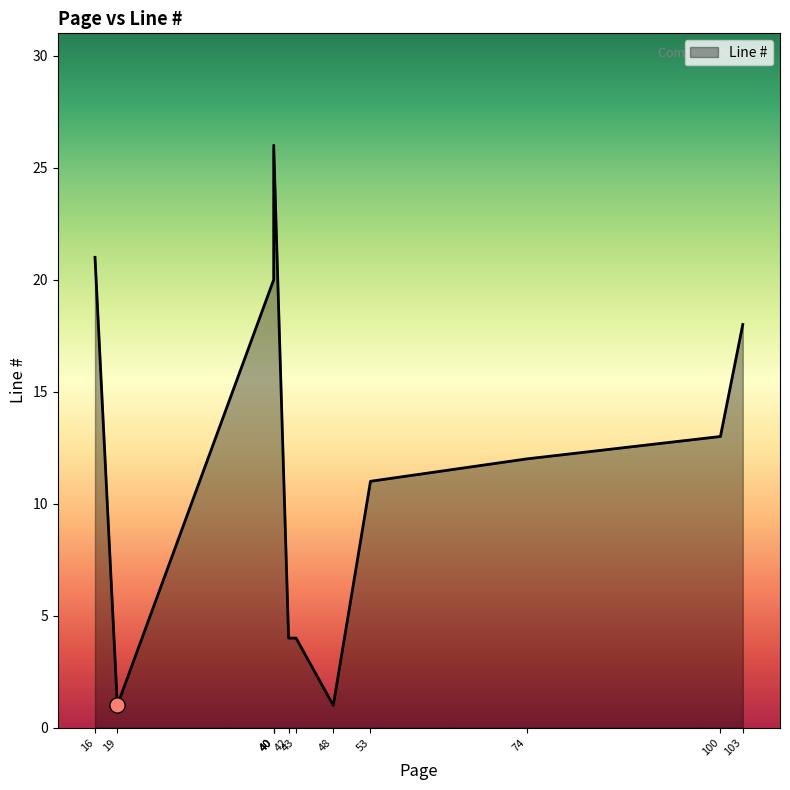

Between 19 and 40, which is larger?

40